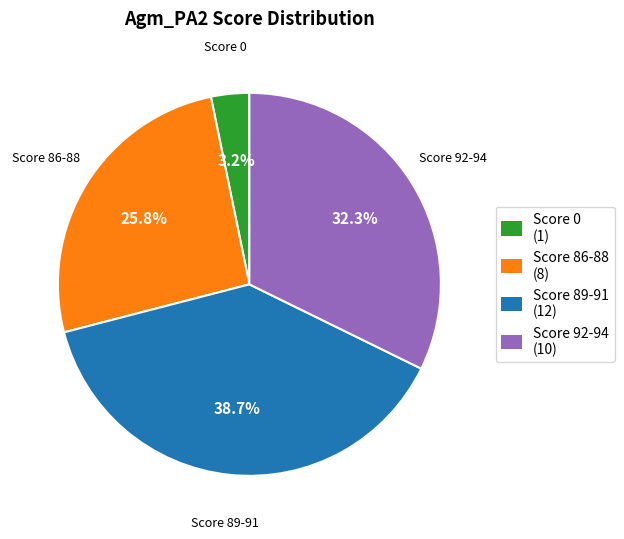

Is Score 86-88 (8) the majority of the pie?

No